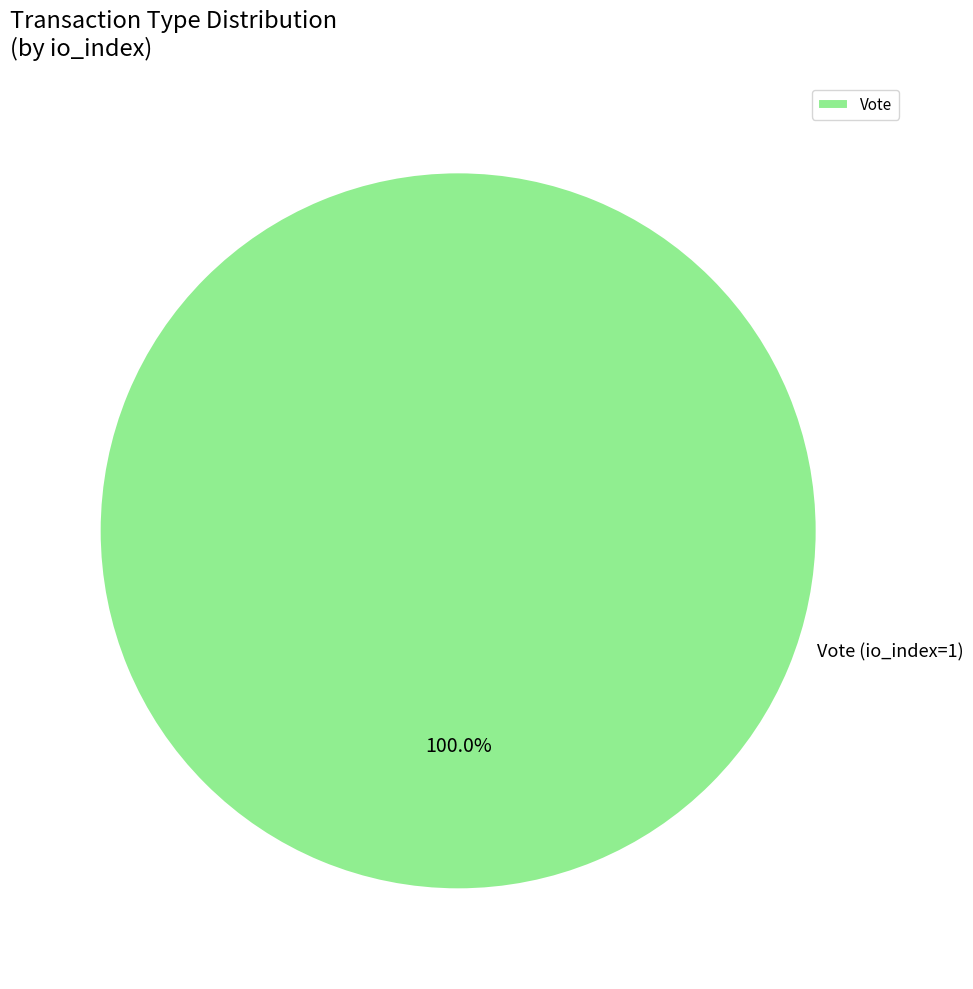

Rank the categories by value from highest to lowest.

Vote